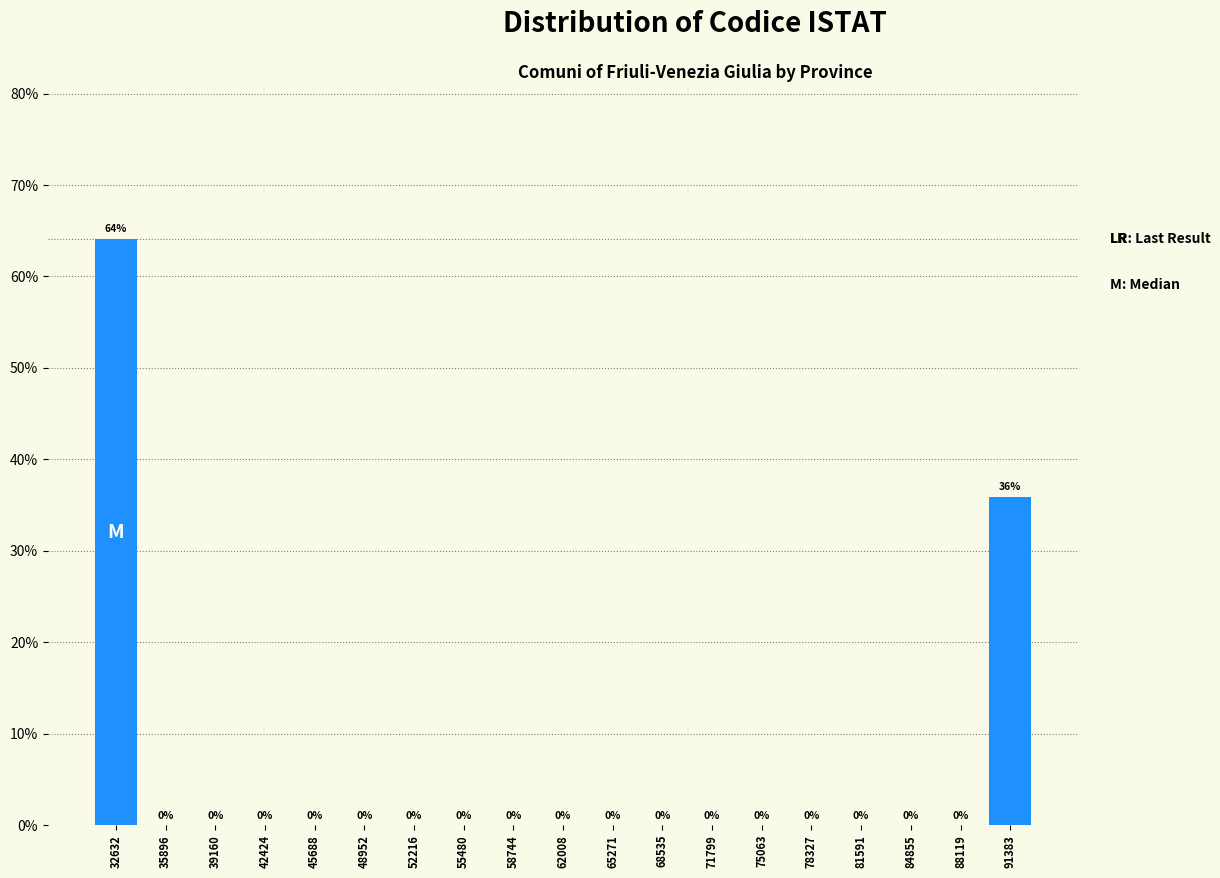

Reading left to right, transcribe this chart: for each bar, give the range it covers on the x-axis and its height. The bar edges are not printed on the chart, so give them approximately, as read against the axis.

31000 to 34500: 64
34500 to 37500: 0
37500 to 41000: 0
41000 to 44000: 0
44000 to 47500: 0
47500 to 50500: 0
50500 to 54000: 0
54000 to 57000: 0
57000 to 60500: 0
60500 to 63500: 0
63500 to 67000: 0
67000 to 70000: 0
70000 to 73500: 0
73500 to 76500: 0
76500 to 80000: 0
80000 to 83000: 0
83000 to 86500: 0
86500 to 90000: 0
90000 to 93000: 36